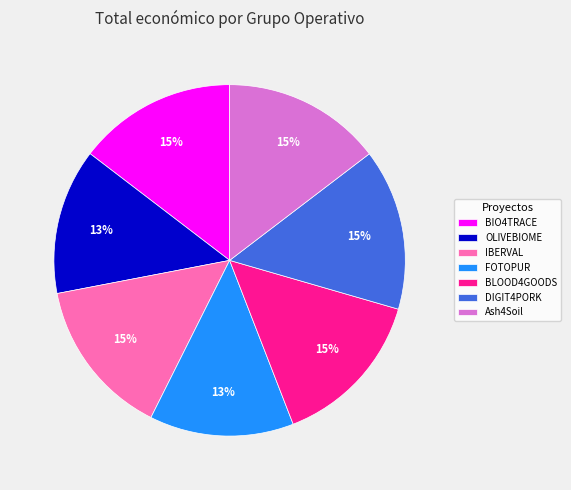

The IBERVAL slice represents 15% of the pie. True or false?

True